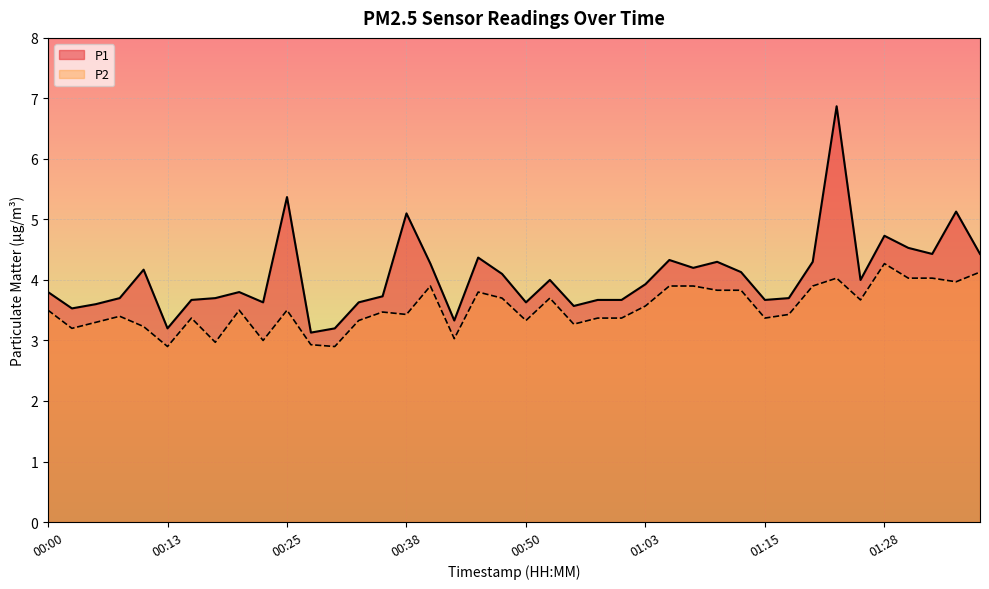

Which series has the widest spread of values?

P1